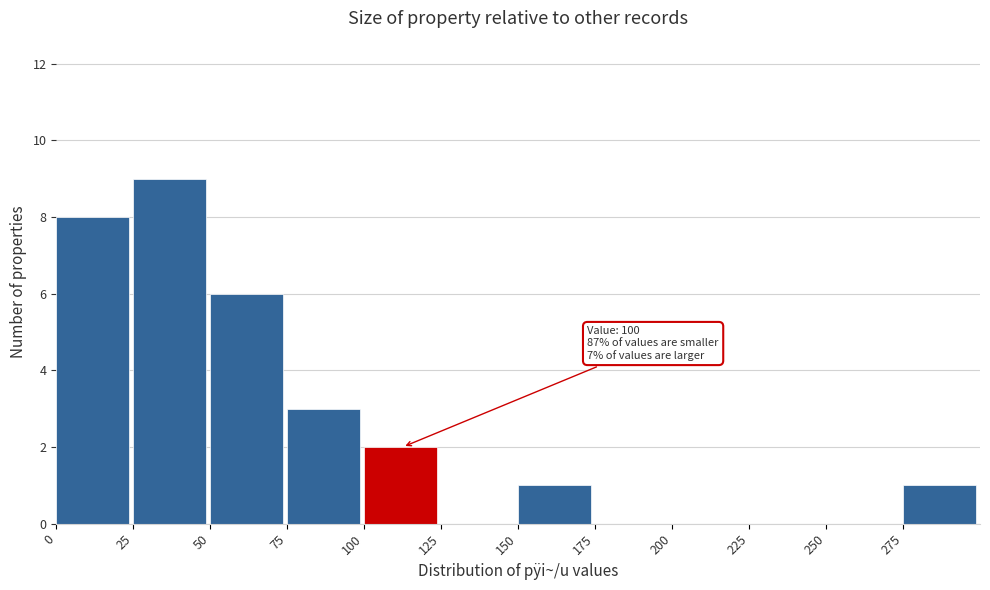

Over which range of the x-axis is the bar tallest?

25 to 50